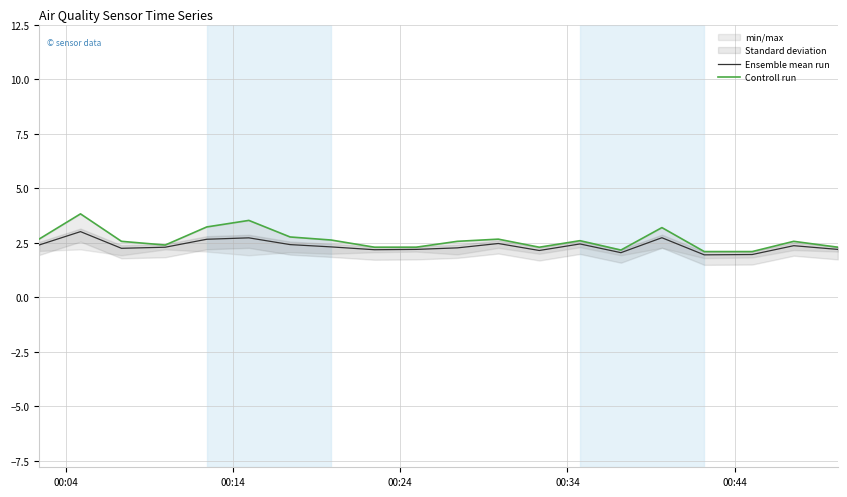

How many interior local peaks does the Ensemble mean run series have?

6